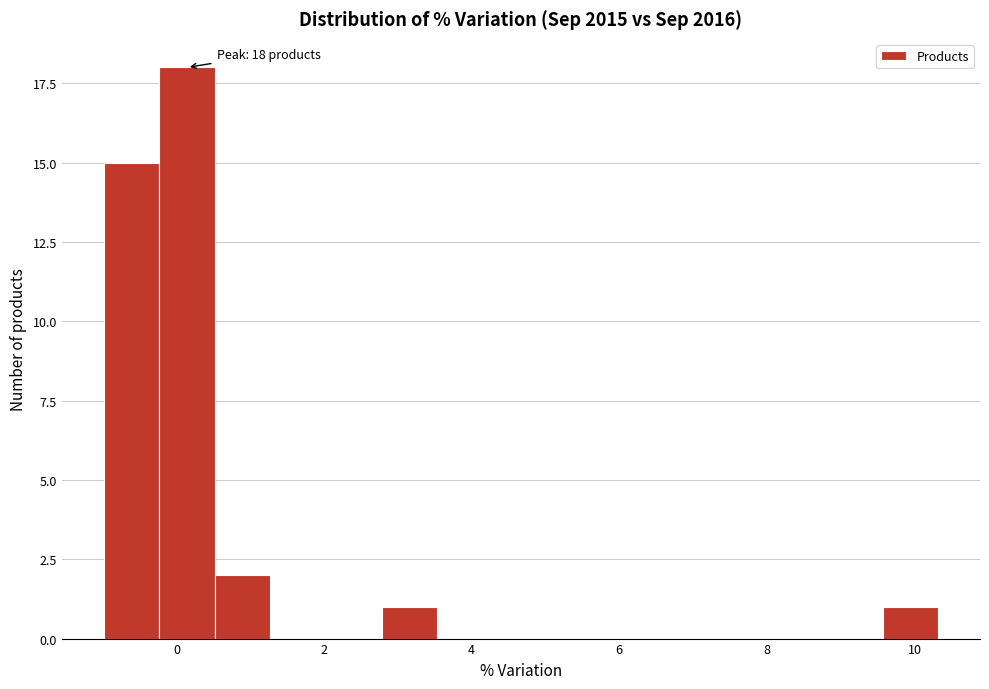

Read against the x-axis, roughly where is the centre of the tallest bar?

0.2